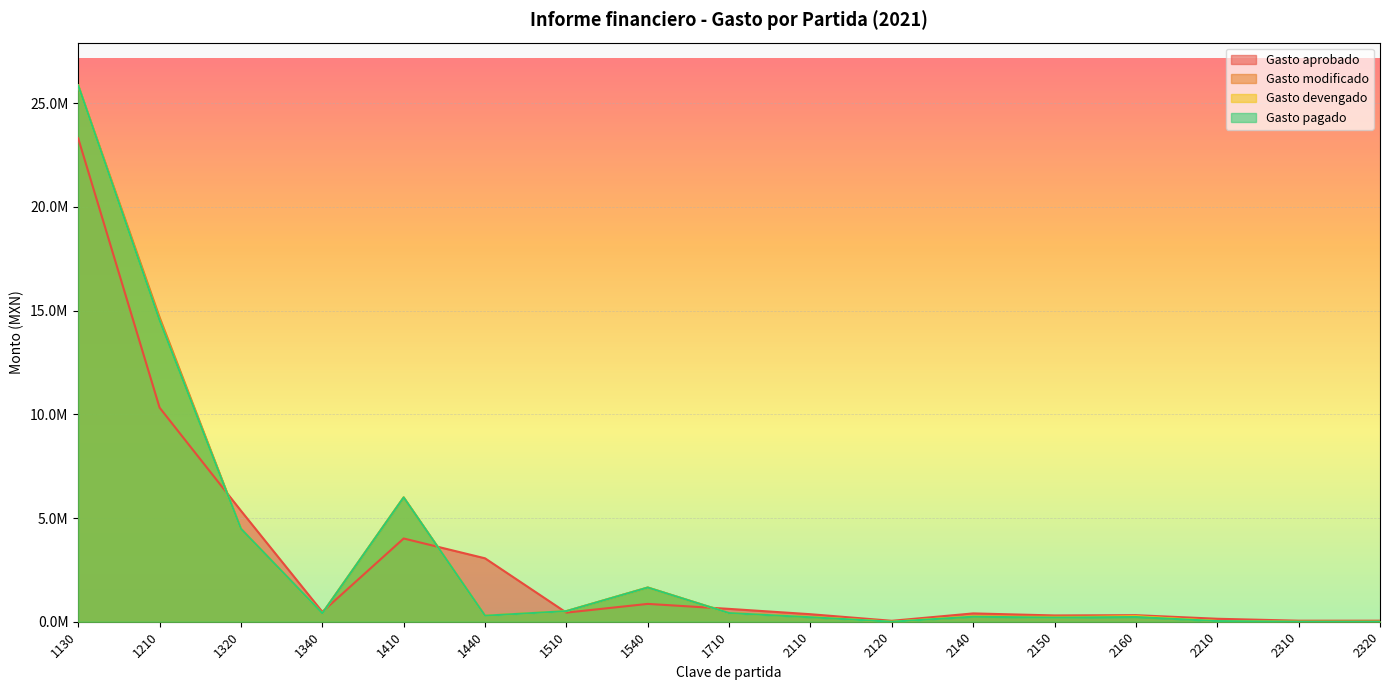

Is the value of Gasto modificado at 1130 greater than the value of Gasto aprobado at 2120?

Yes